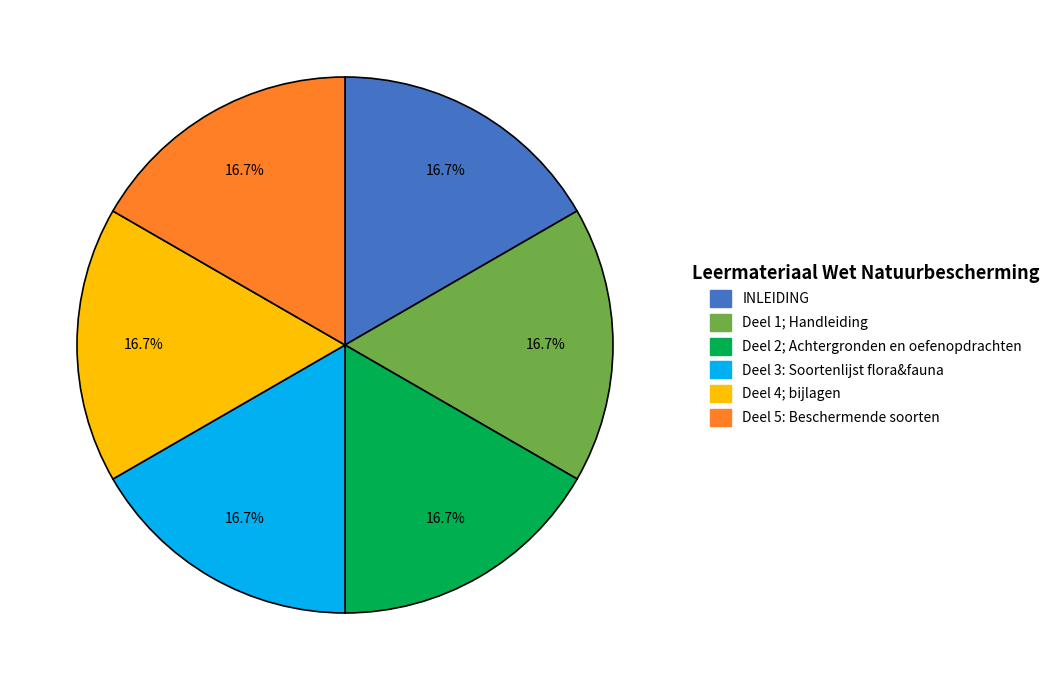

Approximately how many times larger is the value at Deel 4; bijlagen compared to Deel 5: Beschermende soorten?

1.0